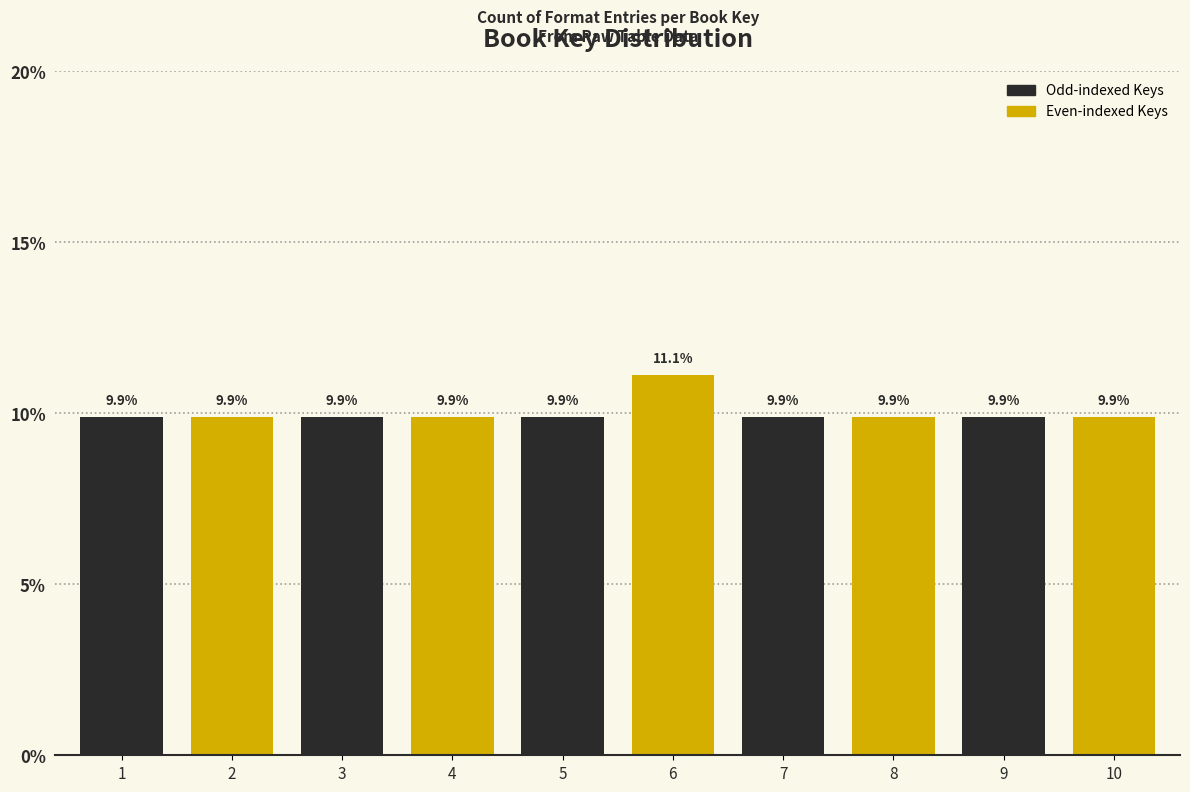

Reading left to right, extract all data points from this chart.

1=9.9	2=9.9	3=9.9	4=9.9	5=9.9	6=11.1	7=9.9	8=9.9	9=9.9	10=9.9